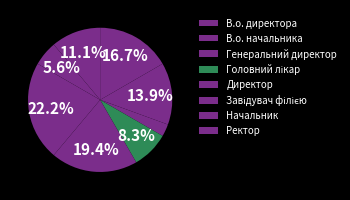

How many segments does this pie chart have?

8